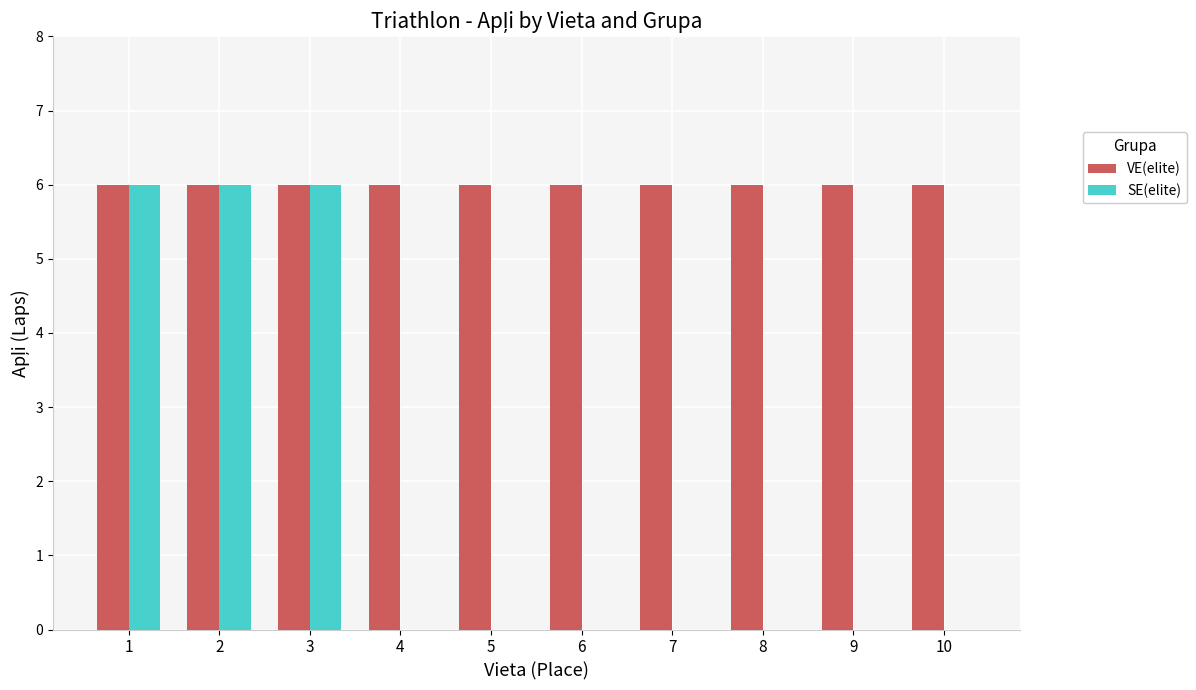

Is it true that VE(elite) equals 6 at 7?

True